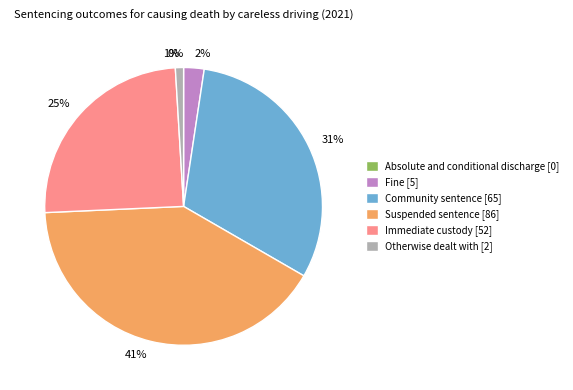

What is the smallest slice in the pie chart?

Absolute and conditional discharge